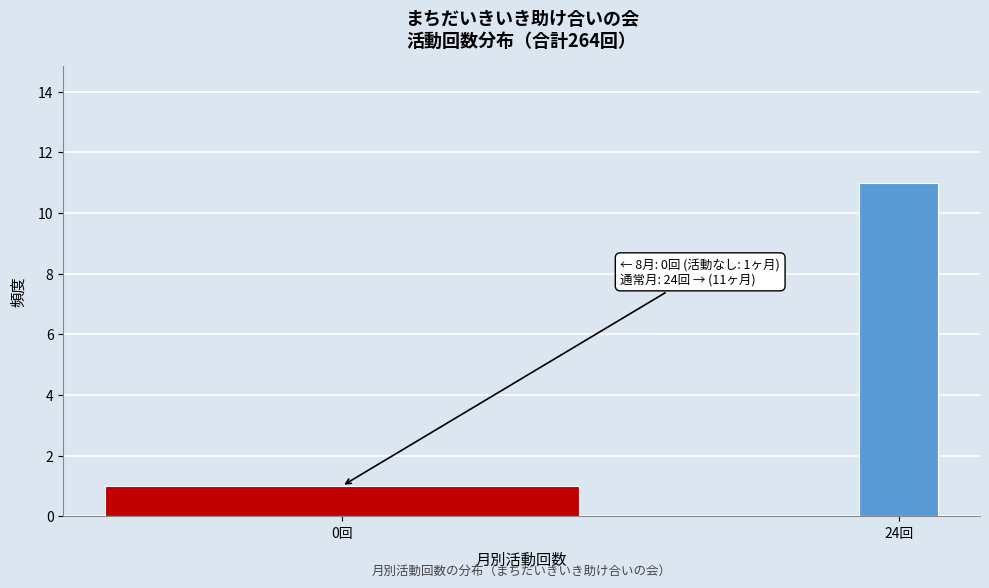

Reading right to left, extract all data points from this chart.

24回=11	0回=1